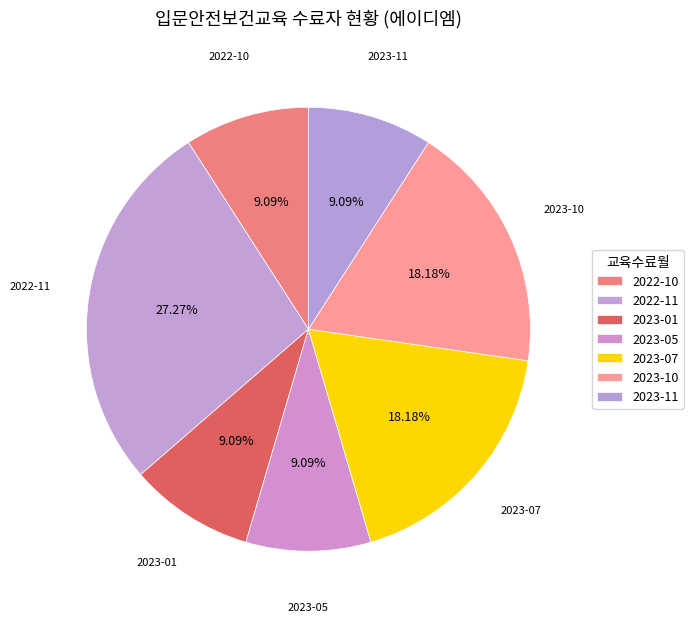

How many segments does this pie chart have?

7